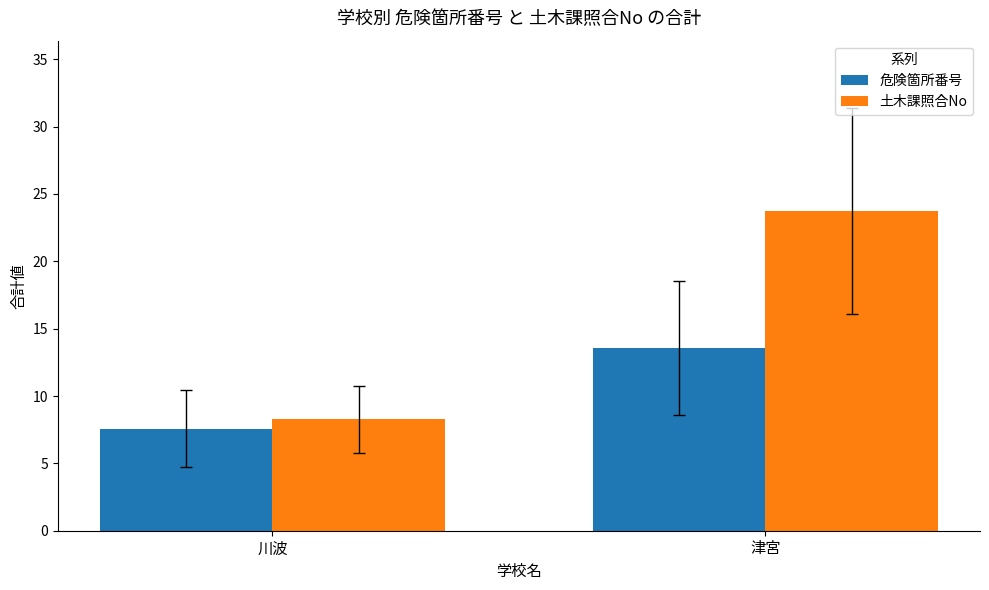

At 川波, list the series in order from largest to smallest.

土木課照合No, 危険箇所番号